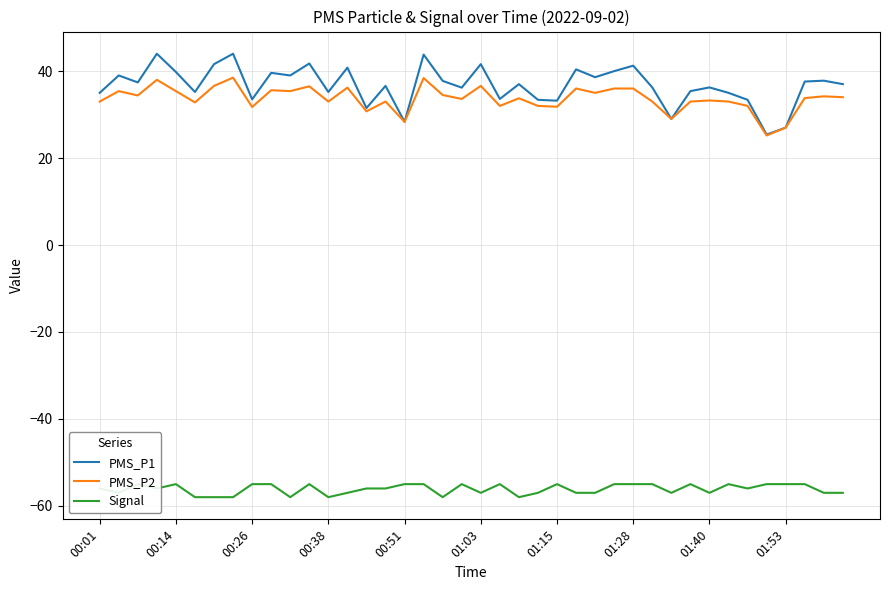

What is the sum of all PMS_P1 values?

1469.2